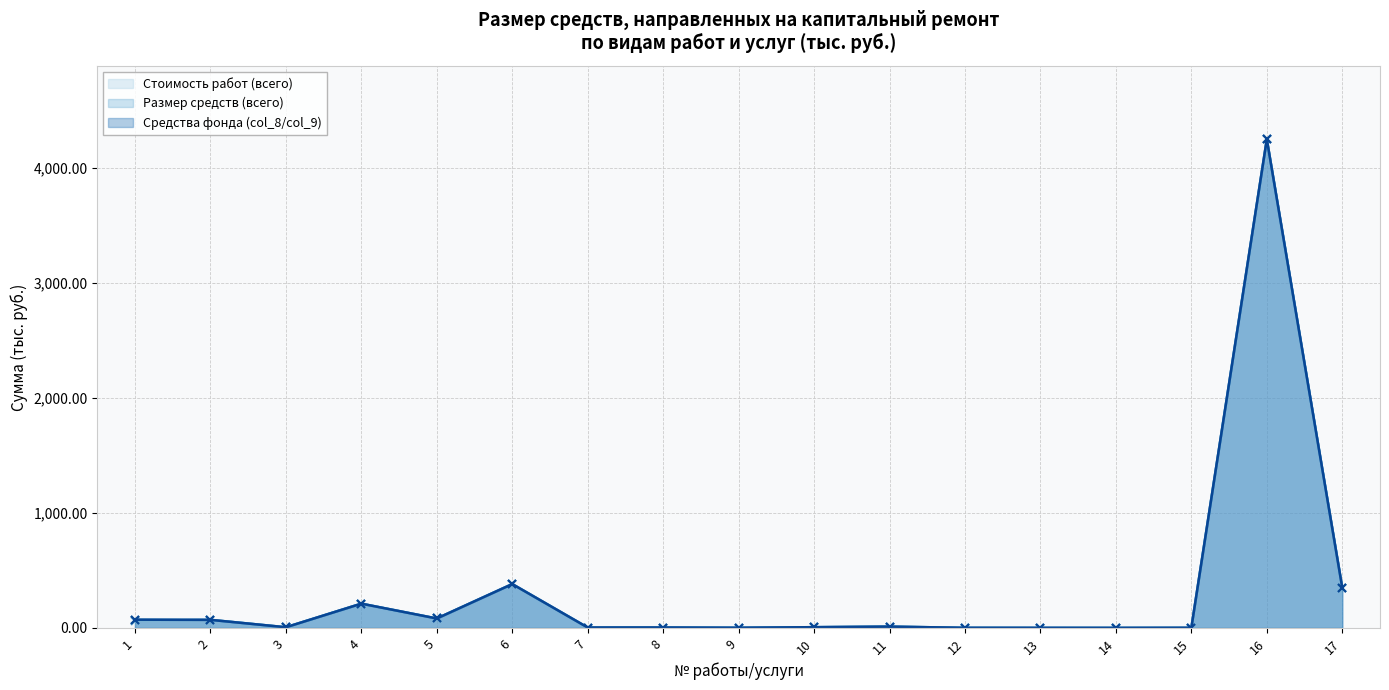

What is the sum of the Стоимость работ (всего) values at 1 and 5?

141.9